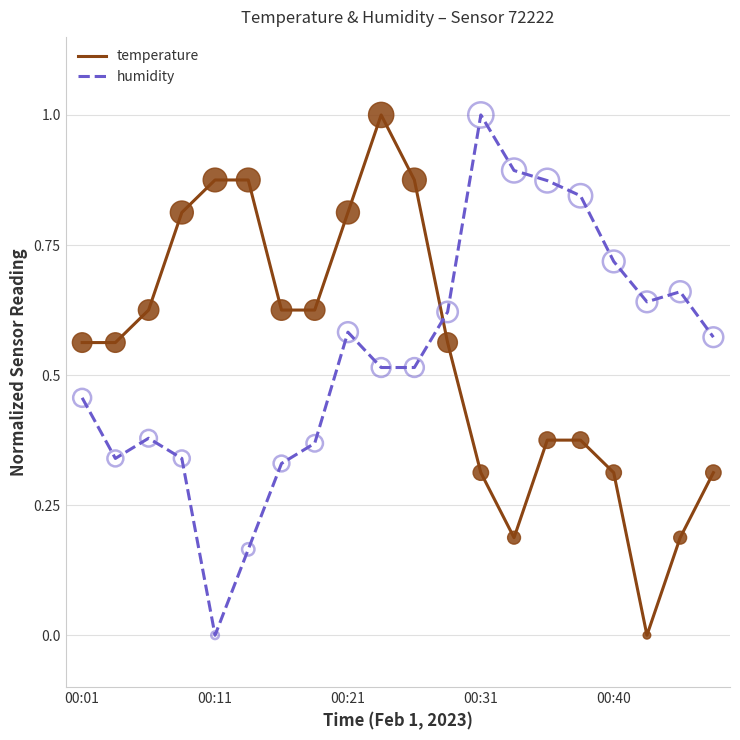

What is the greatest value displayed?

1.0